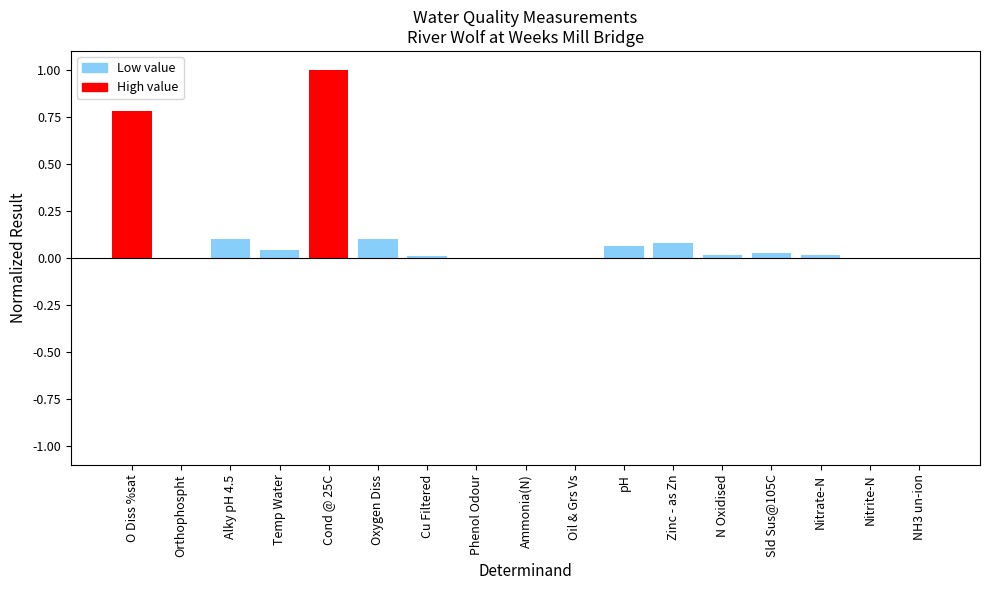

Does the chart contain stacked bars?

No